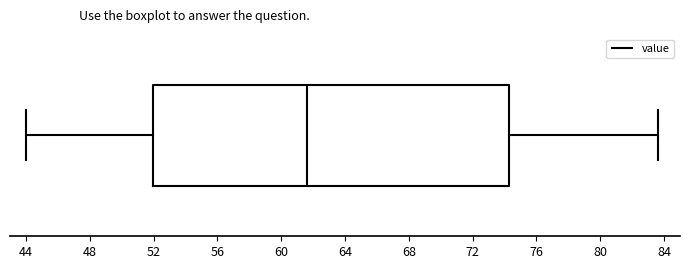

Where does the median line of the box sit on the x-axis? The values are not printed on the chart, so give them approximately, as read against the axis.

61.5